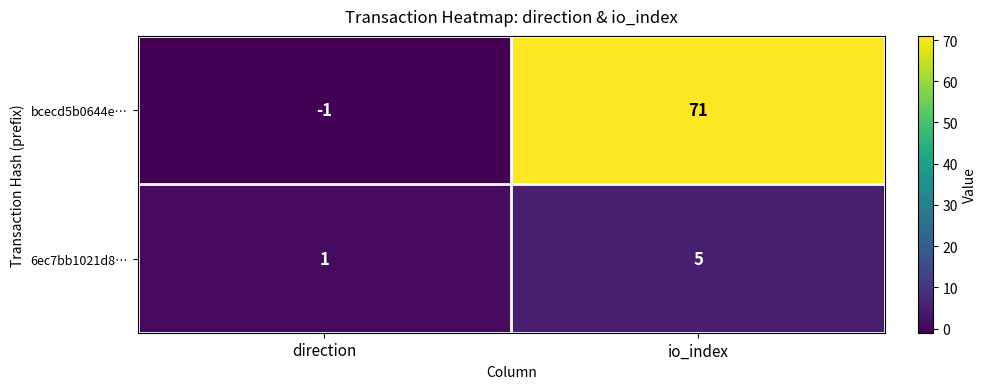

What is the sum of the bcecd5b0644e… values at io_index and direction?

70